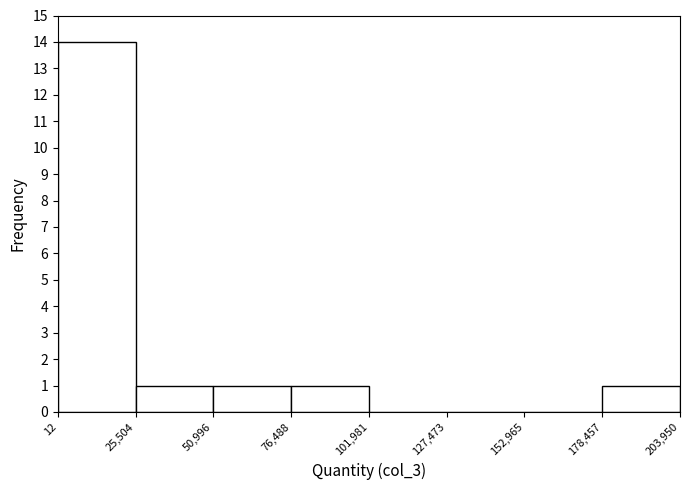

Over which range of the x-axis is the bar tallest?

12 to 25,504